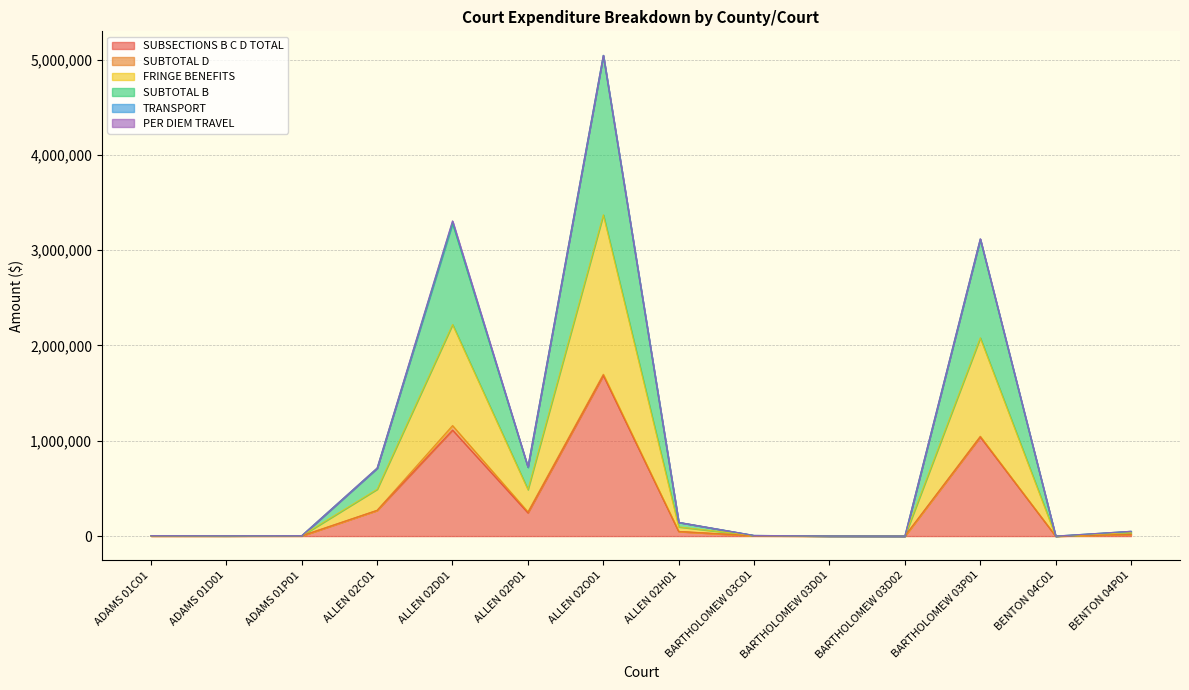

How many interior local valleys does the SUBSECTIONS B C D TOTAL series have?

4